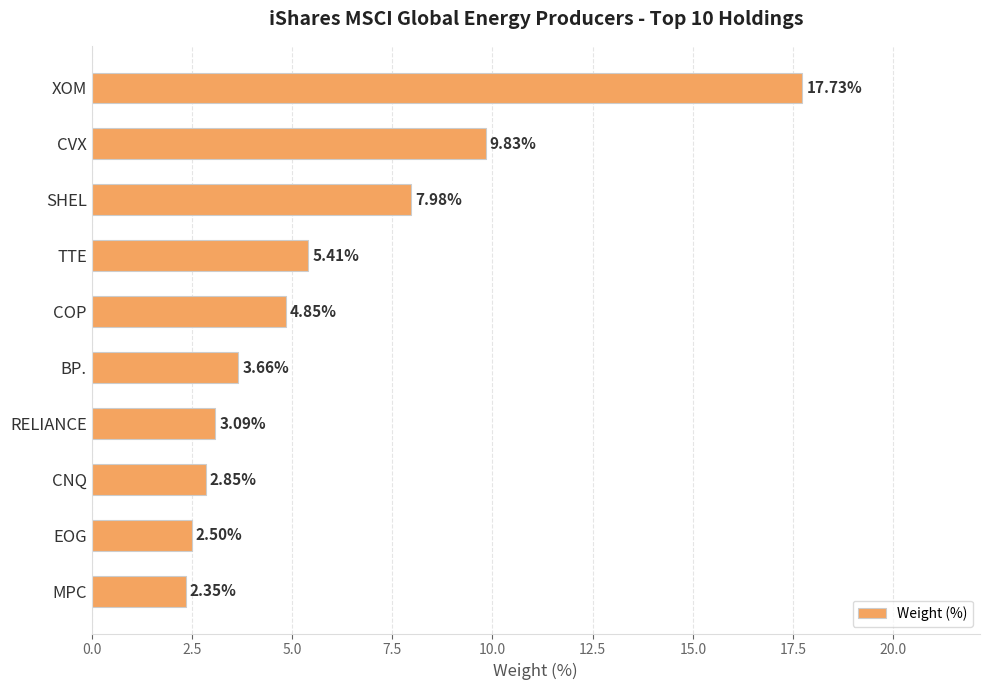

Approximately how many times larger is the value at CVX compared to EOG?

3.9